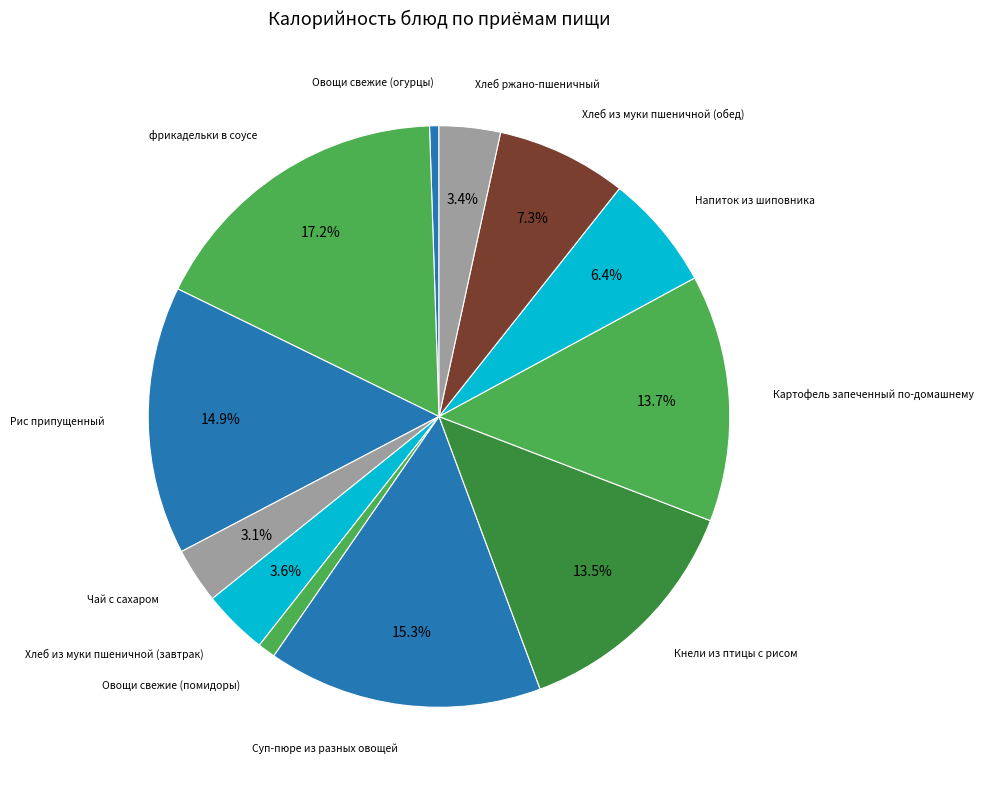

Which slice is the smallest?

Овощи свежие (огурцы)